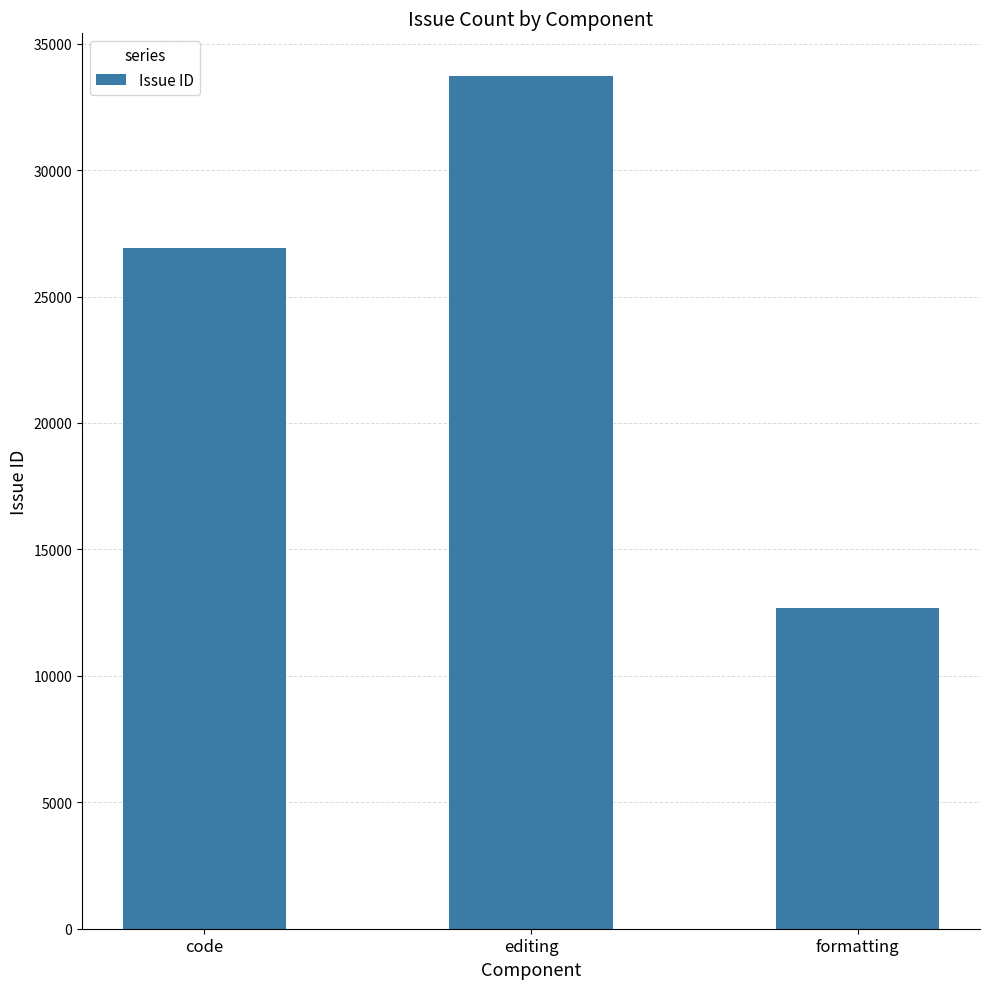

Rank the categories by value from highest to lowest.

editing, code, formatting